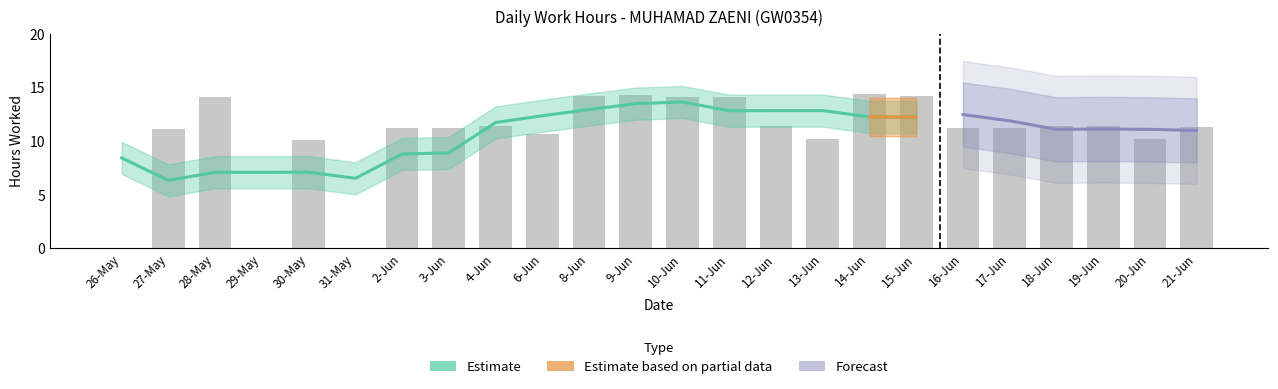

List the labels in order of value, largest first.

14-Jun, 9-Jun, 8-Jun, 15-Jun, 10-Jun, 11-Jun, 28-May, 19-Jun, 18-Jun, 4-Jun, 12-Jun, 21-Jun, 17-Jun, 3-Jun, 16-Jun, 2-Jun, 27-May, 6-Jun, 13-Jun, 20-Jun, 30-May, 26-May, 29-May, 31-May